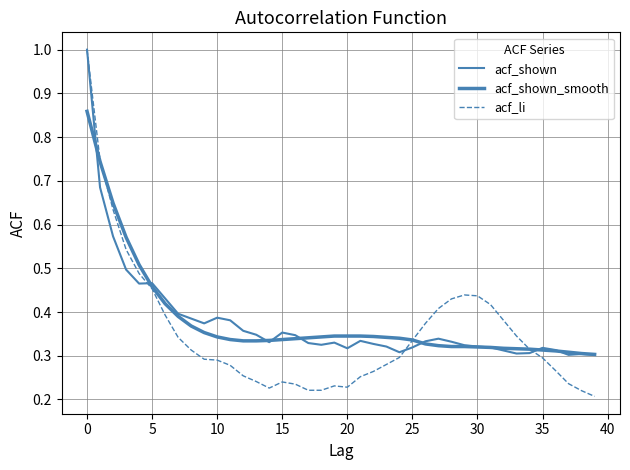

What is the difference between the maximum and minimum values in the acf_li series?

0.8